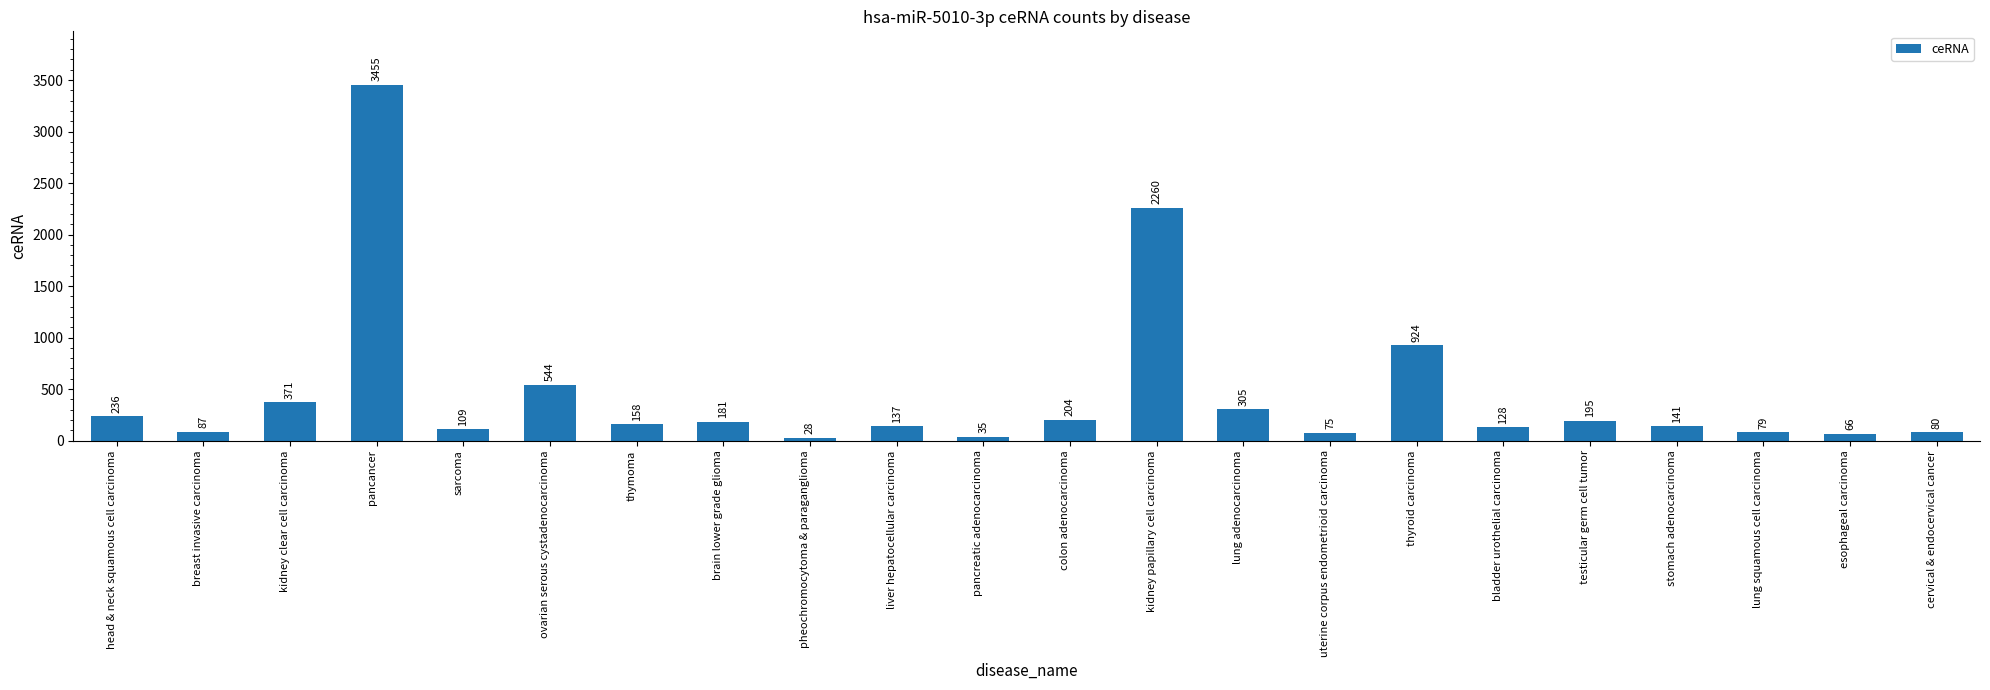

Reading left to right, transcribe all the data shown in this chart.

236	87	371	3455	109	544	158	181	28	137	35	204	2260	305	75	924	128	195	141	79	66	80